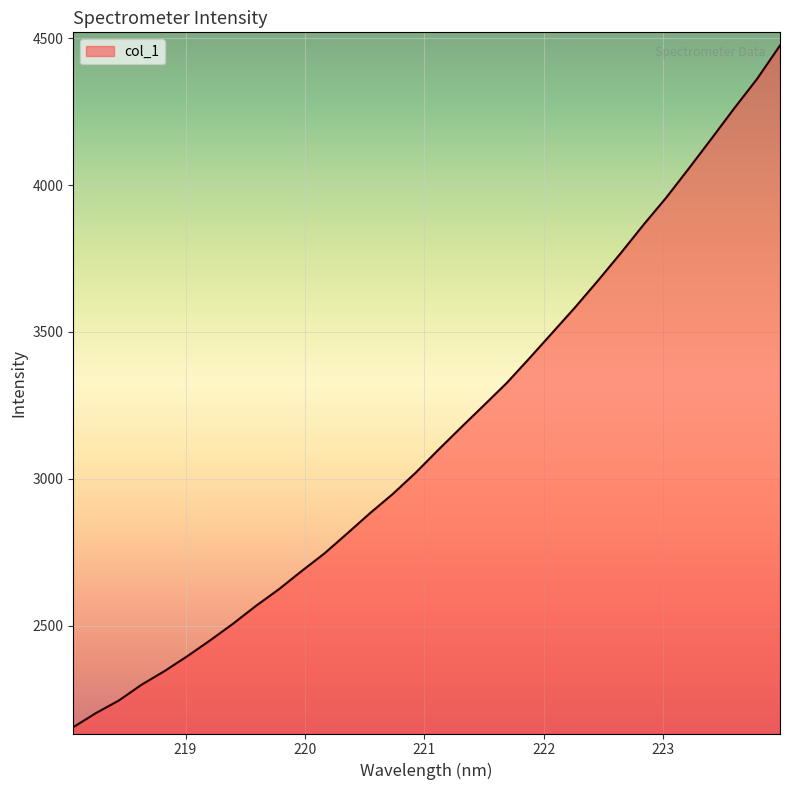

What is the minimum value shown in the chart?

2154.4